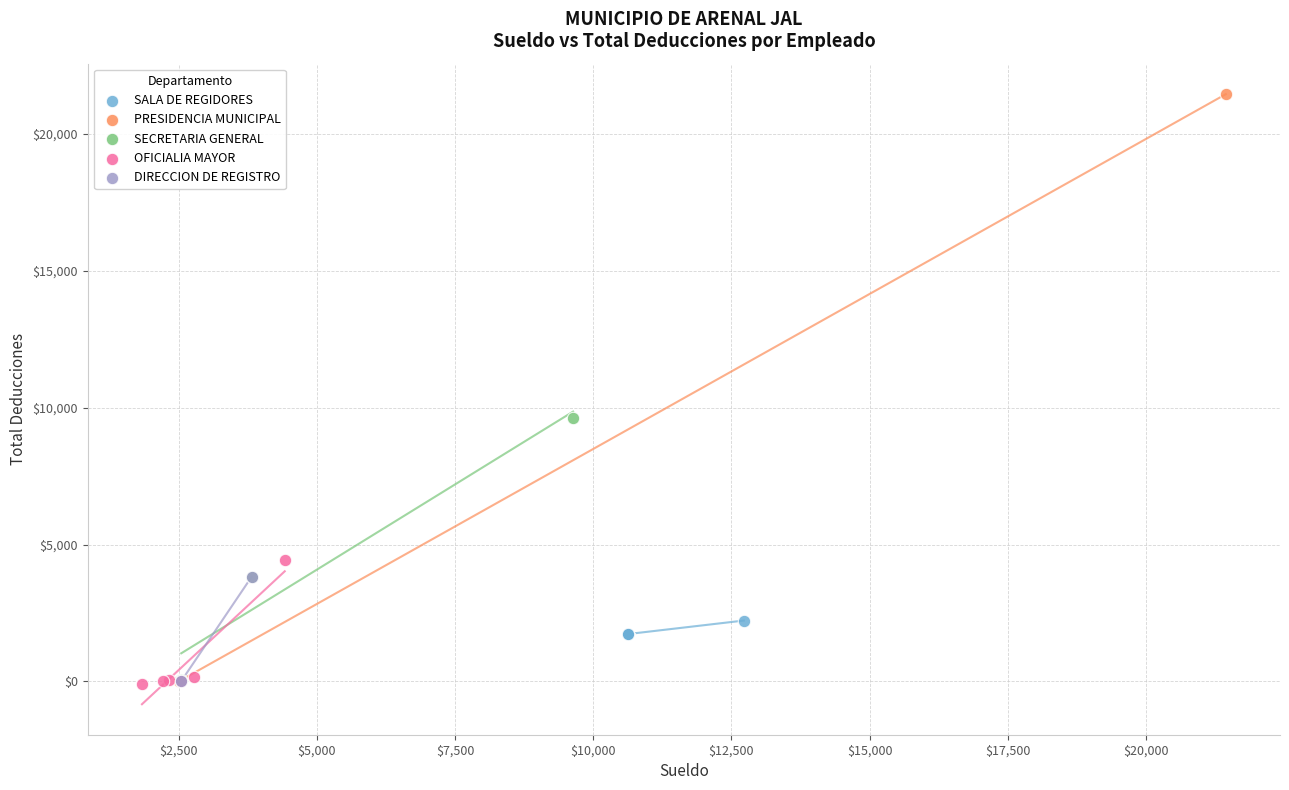

Which series has the largest Y range (max minus min)?

PRESIDENCIA MUNICIPAL